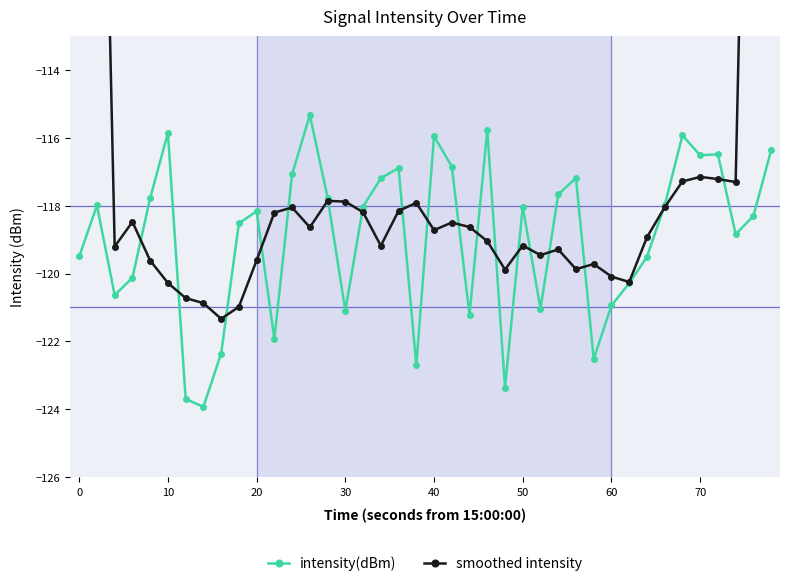

Does the chart display data point markers on the line(s)?

Yes